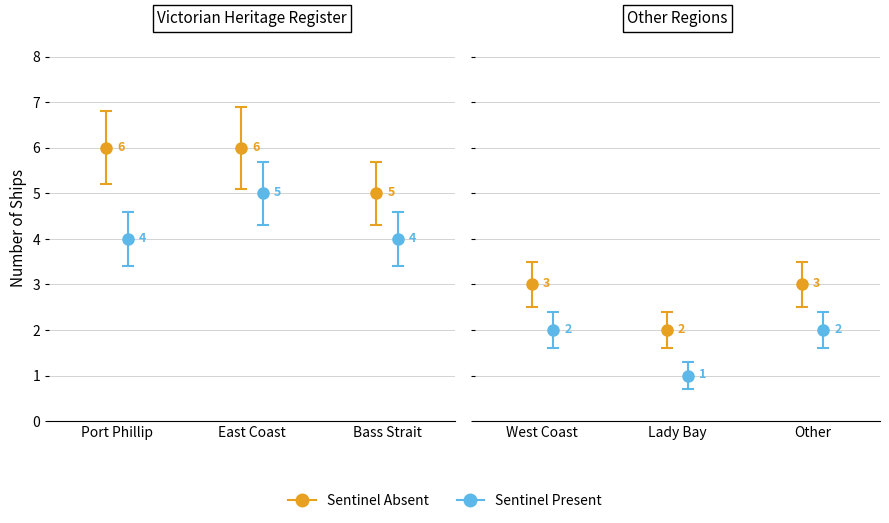

What is the difference between the maximum and minimum values?

4